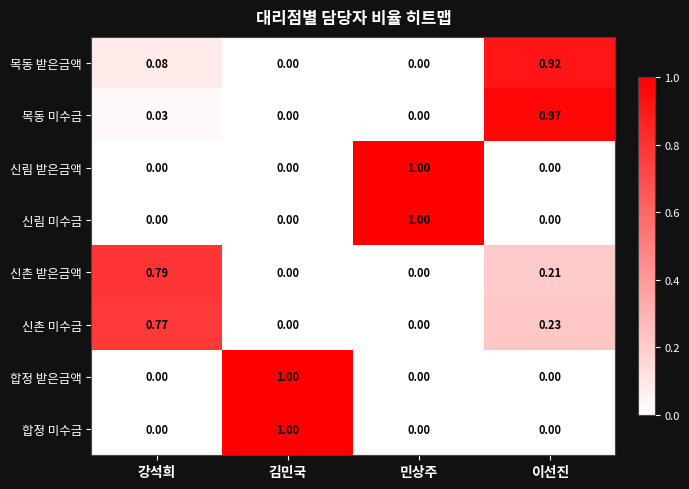

Which category has the highest value in the 합정 미수금 series?

김민국